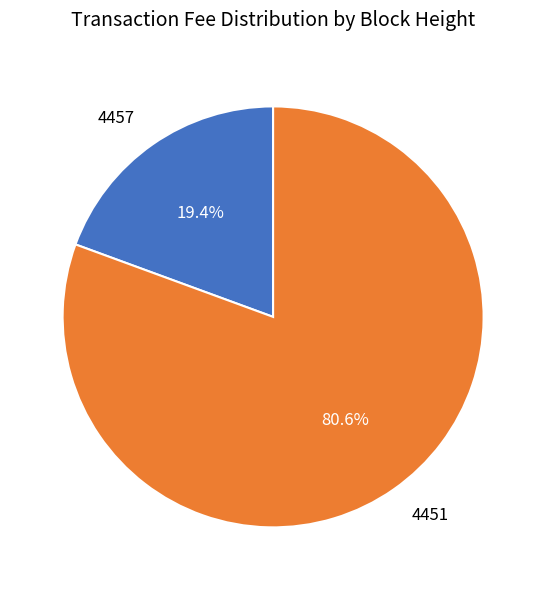

To the nearest percent, what is the combined percentage of 4451 and 4457?

100%